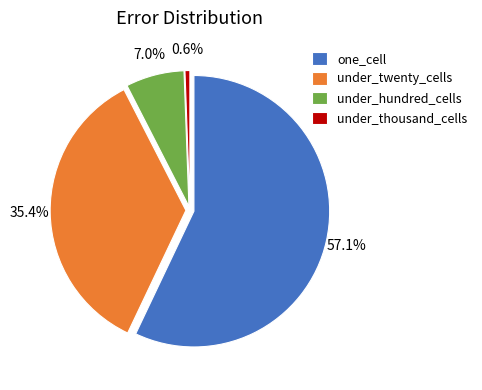

What is the smallest slice in the pie chart?

under_thousand_cells